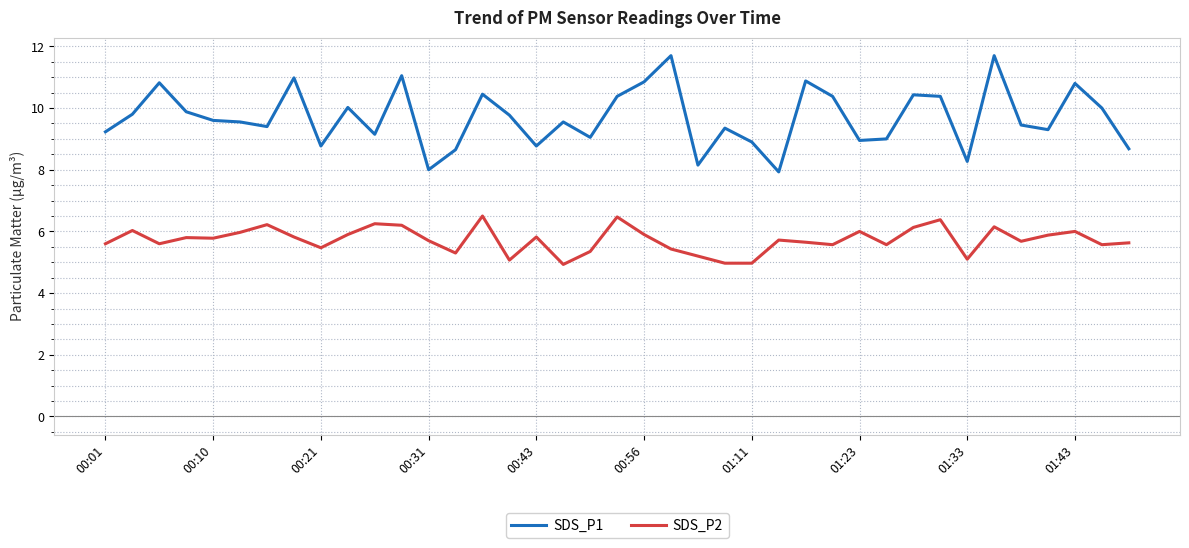

What is the average value of the SDS_P1 series?

9.7